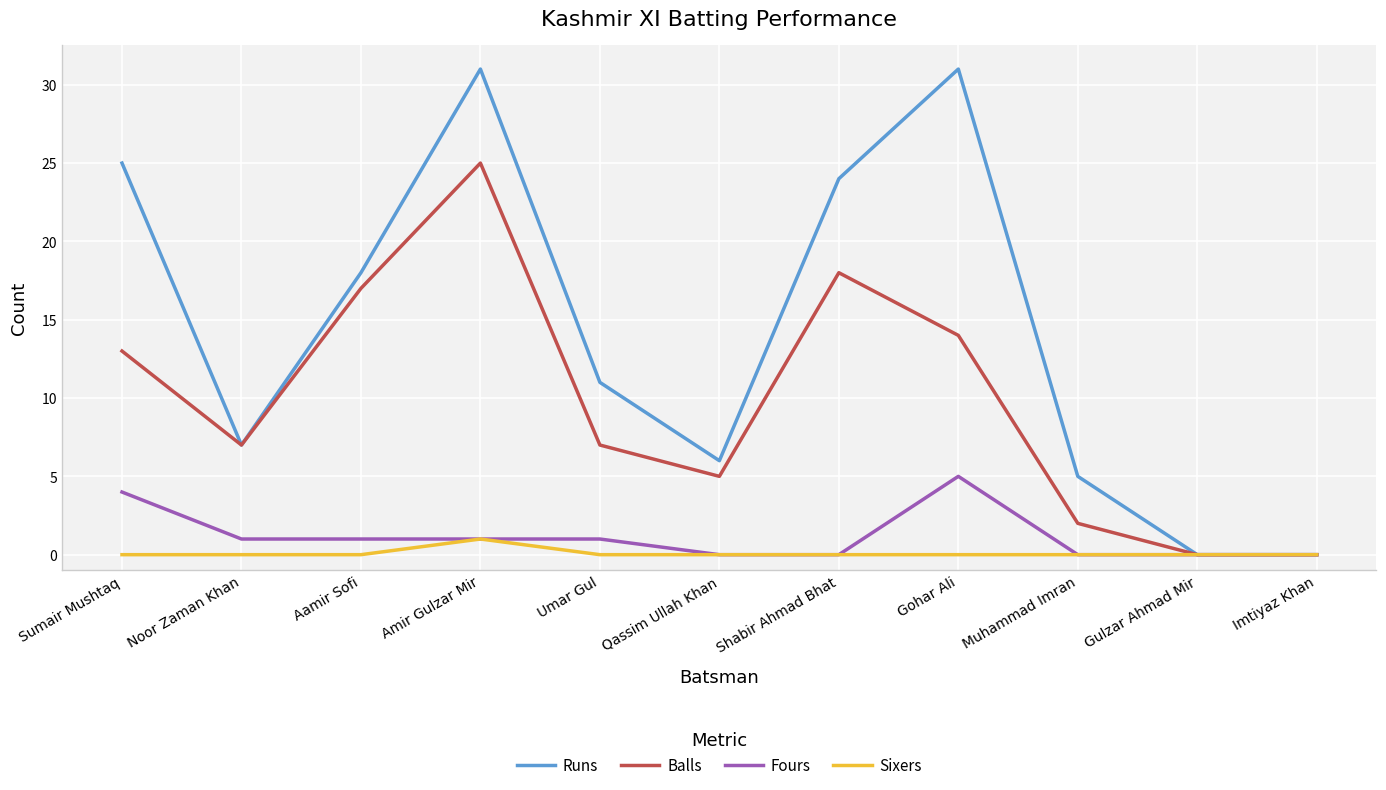

What is the maximum value for Sixers?

1